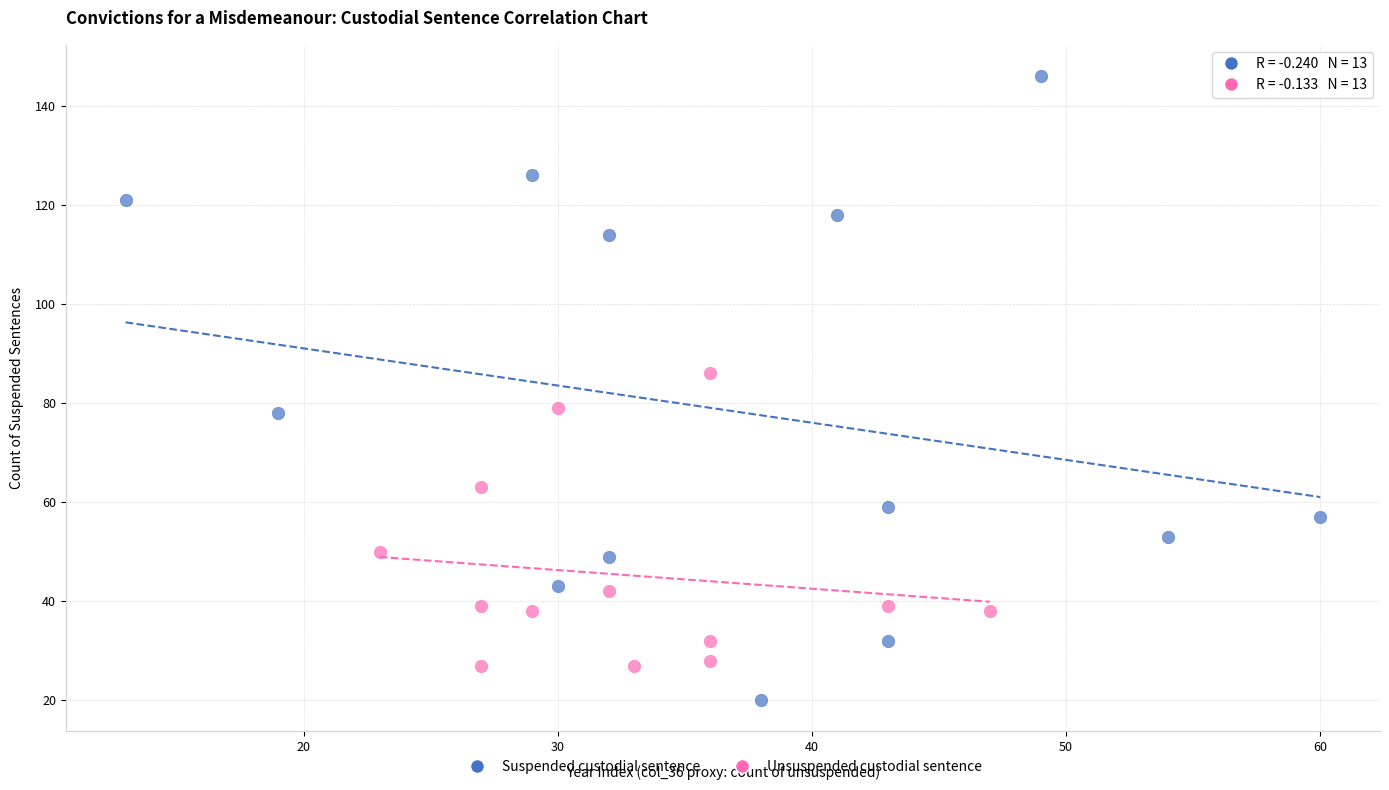

Which series contains the lowest Y value?

Suspended custodial sentence